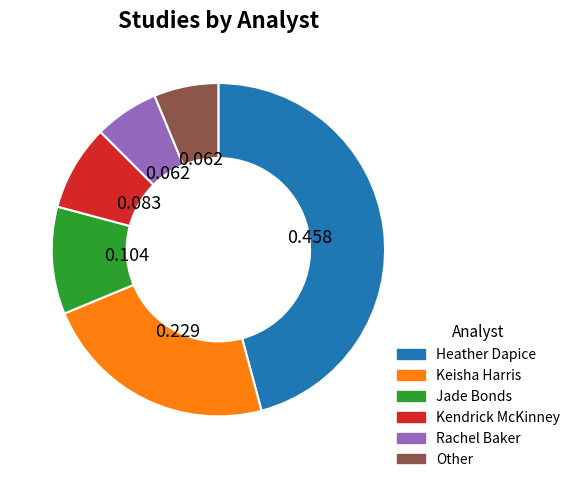

Do Jade Bonds and Rachel Baker together represent more than half of the pie?

No